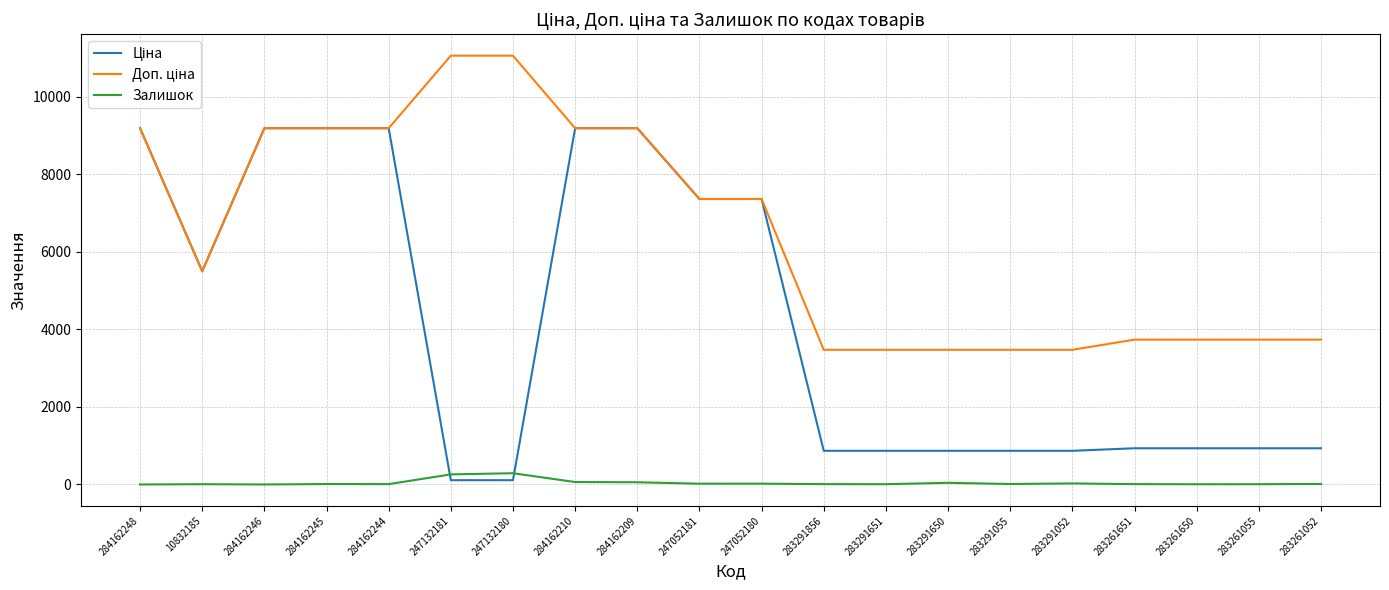

The Залишок series shows 12.0 at 283291055. True or false?

True